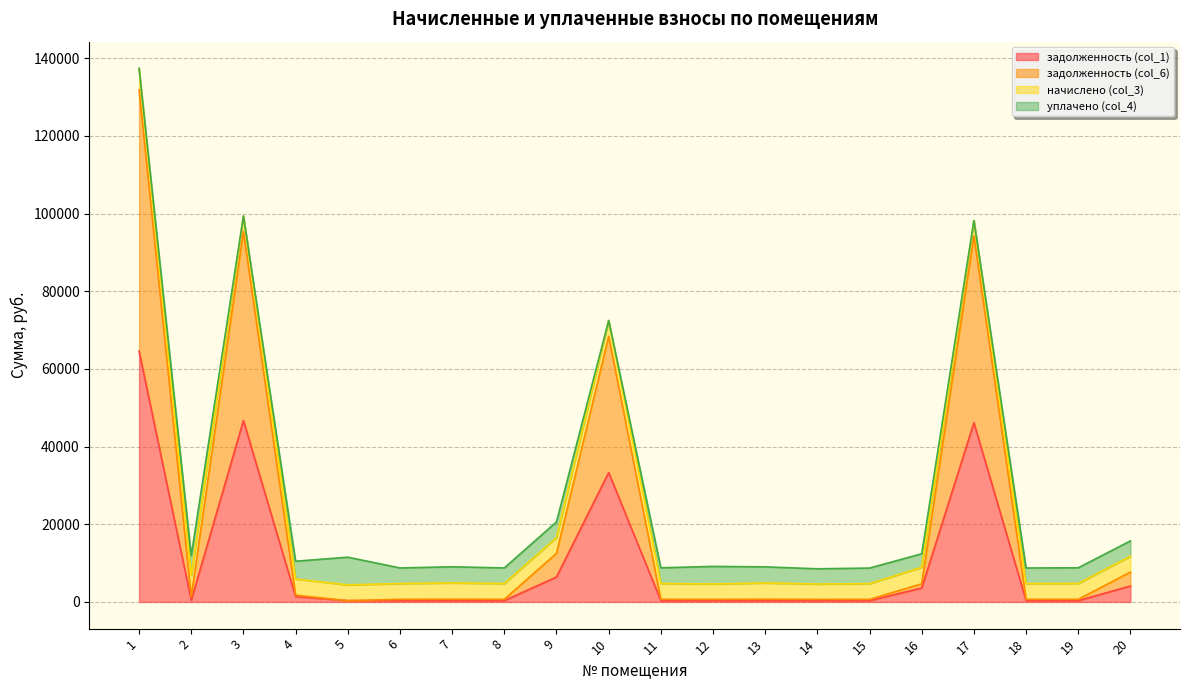

How many categories are shown in the chart?

20